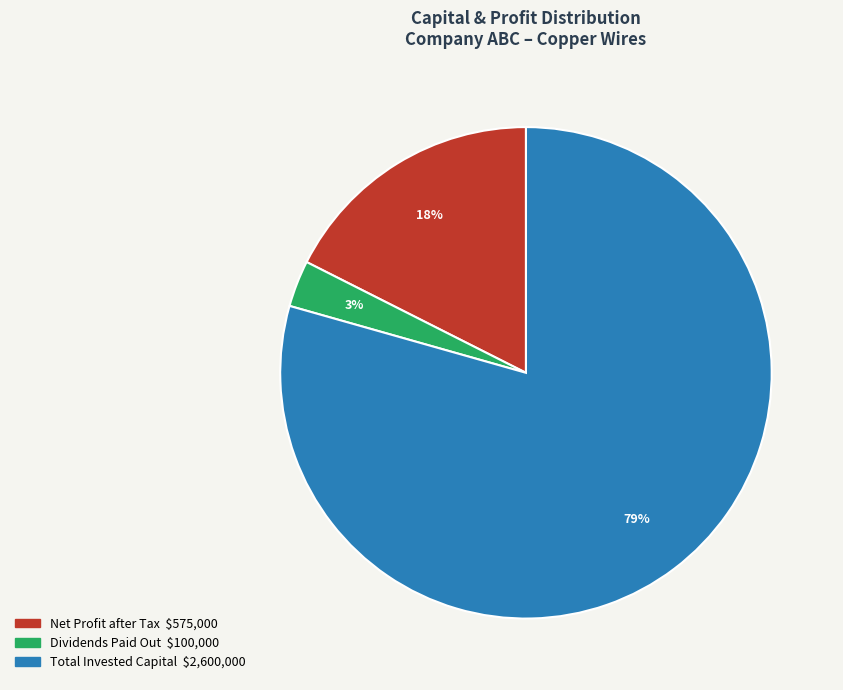

True or false: Net Profit after Tax accounts for 26% of the total.

False